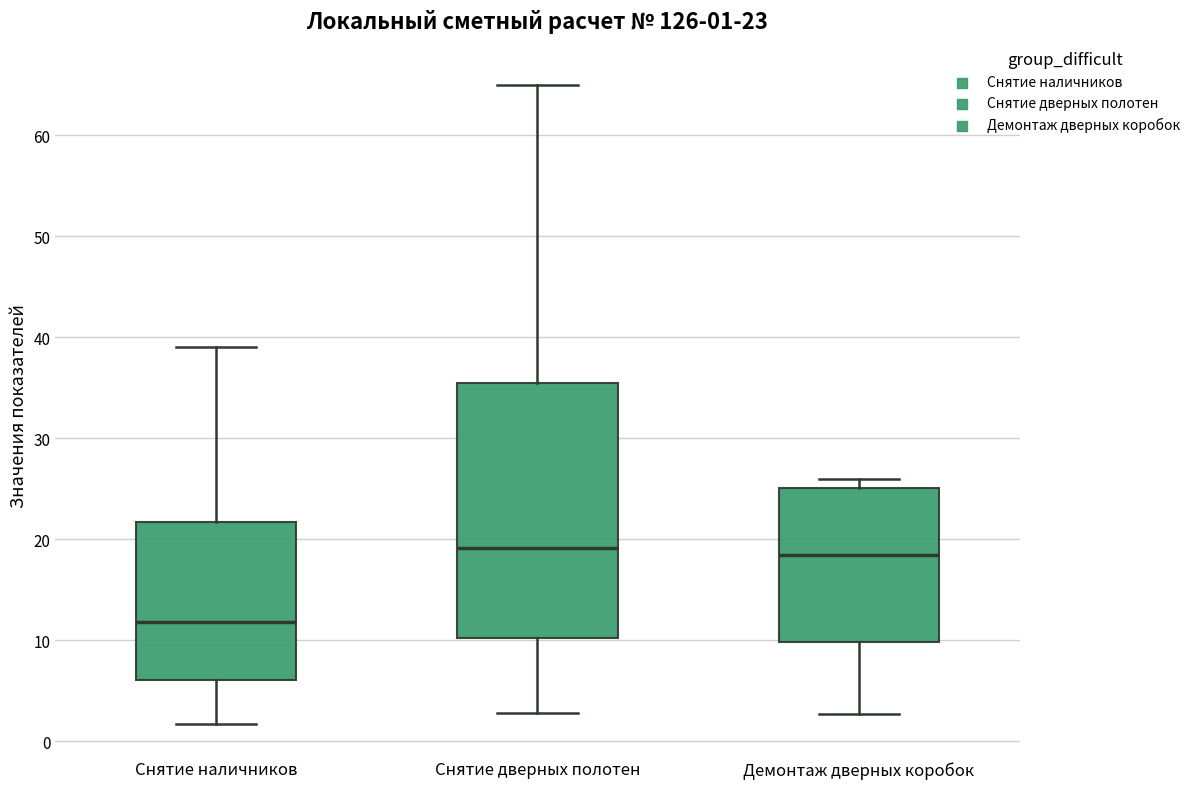

Comparing the boxes themselves (not the whiskers), which one is the tallest?

Снятие дверных полотен